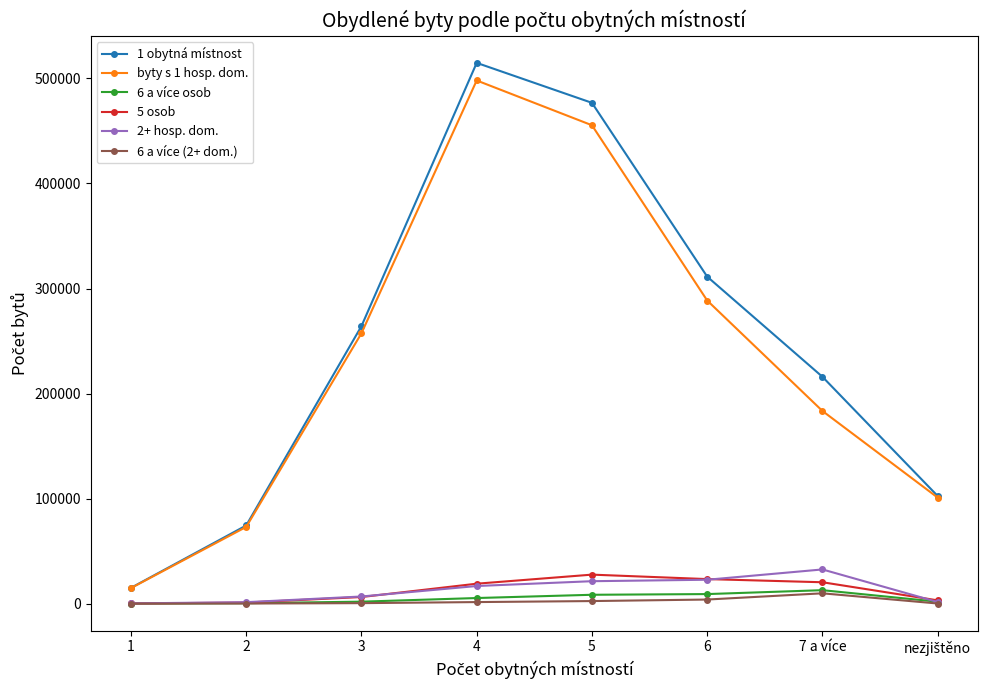

True or false: 1 obytná místnost and 6 a více osob intersect in this chart.

False